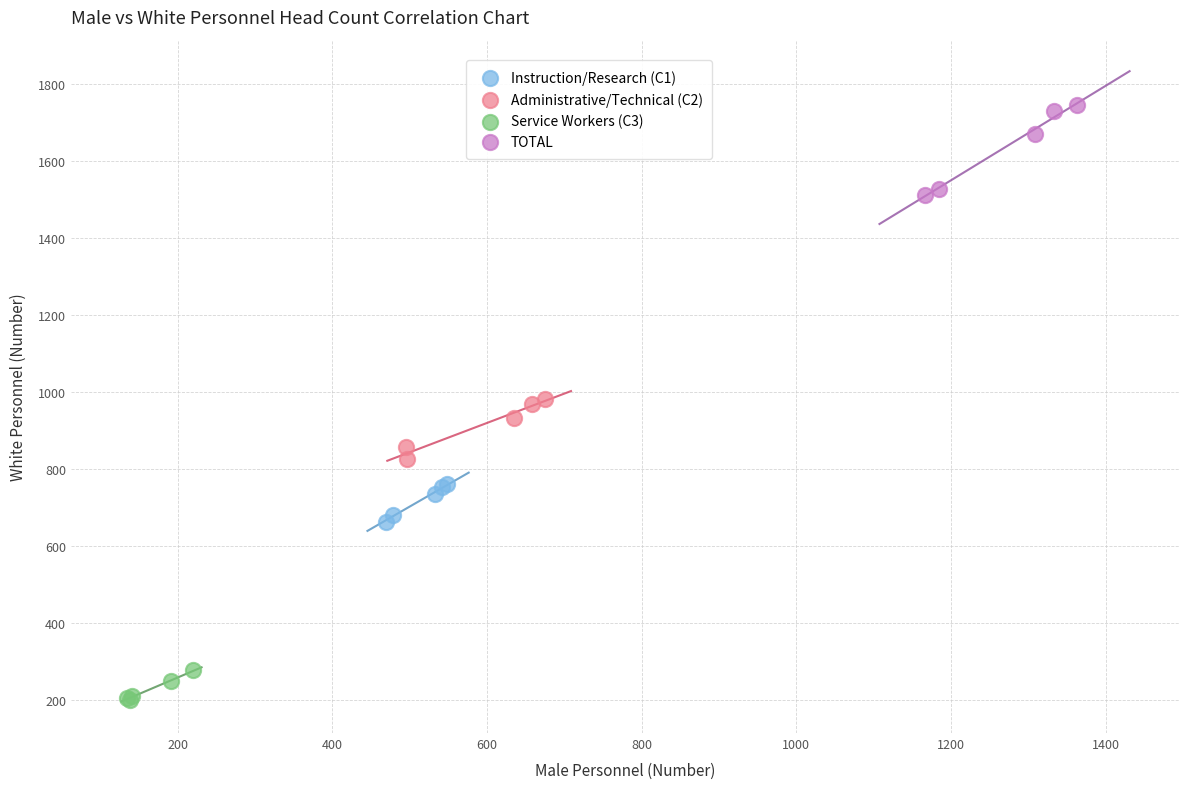

Which series has the largest Y range (max minus min)?

TOTAL